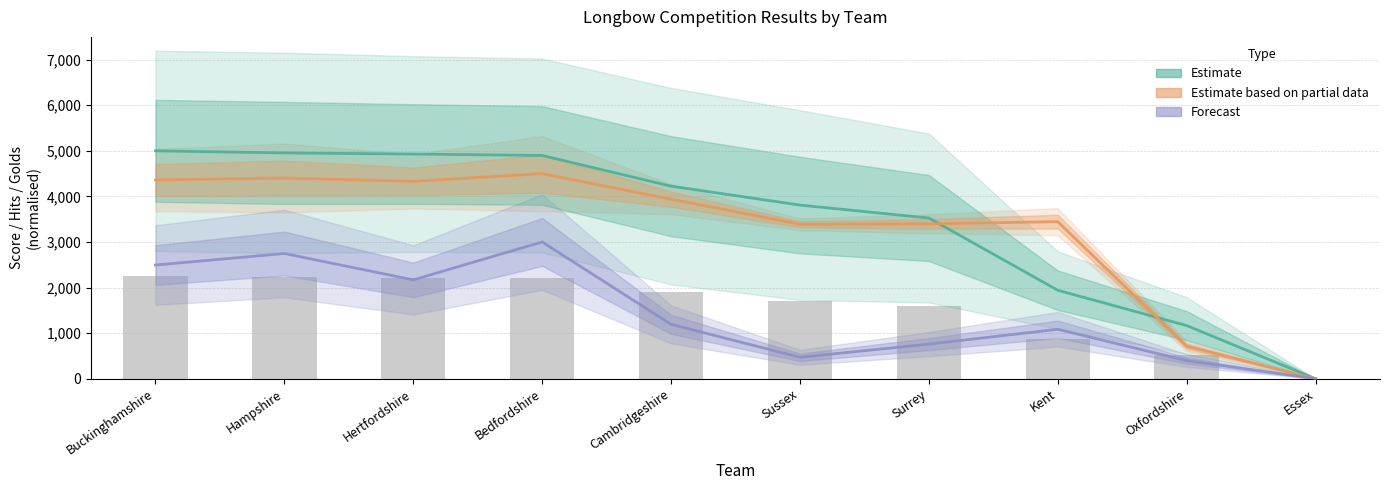

Which label corresponds to the largest value in the chart?

Buckinghamshire